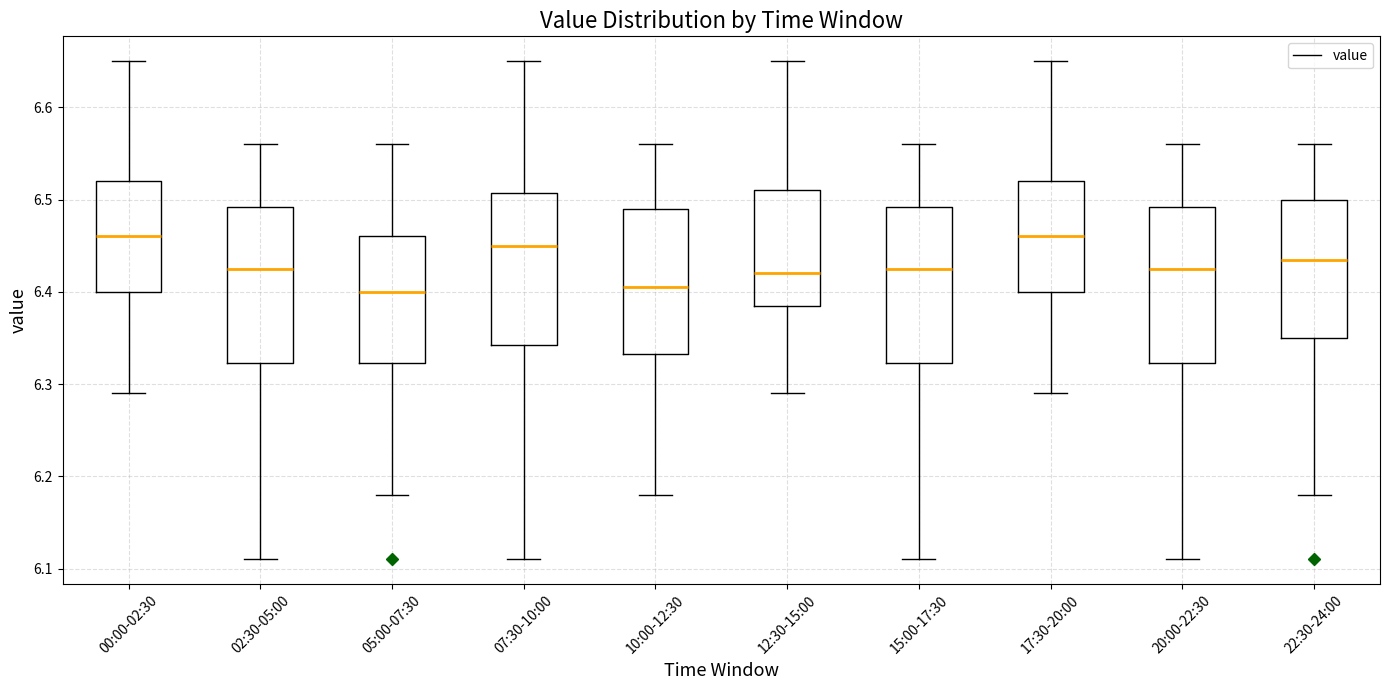

Reading left to right, read every box against the y-axis: the position of its median line, the range the box covers, and the ends of its whiskers. The values are not printed on the chart, so give them approximately, as read against the axis.

00:00-02:30: median 6.46, box 6.40 to 6.52, whiskers 6.29 to 6.65
02:30-05:00: median 6.43, box 6.32 to 6.49, whiskers 6.11 to 6.56
05:00-07:30: median 6.40, box 6.32 to 6.46, whiskers 6.18 to 6.56
07:30-10:00: median 6.45, box 6.34 to 6.51, whiskers 6.11 to 6.65
10:00-12:30: median 6.41, box 6.33 to 6.49, whiskers 6.18 to 6.56
12:30-15:00: median 6.42, box 6.39 to 6.51, whiskers 6.29 to 6.65
15:00-17:30: median 6.43, box 6.32 to 6.49, whiskers 6.11 to 6.56
17:30-20:00: median 6.46, box 6.40 to 6.52, whiskers 6.29 to 6.65
20:00-22:30: median 6.43, box 6.32 to 6.49, whiskers 6.11 to 6.56
22:30-24:00: median 6.44, box 6.35 to 6.50, whiskers 6.18 to 6.56